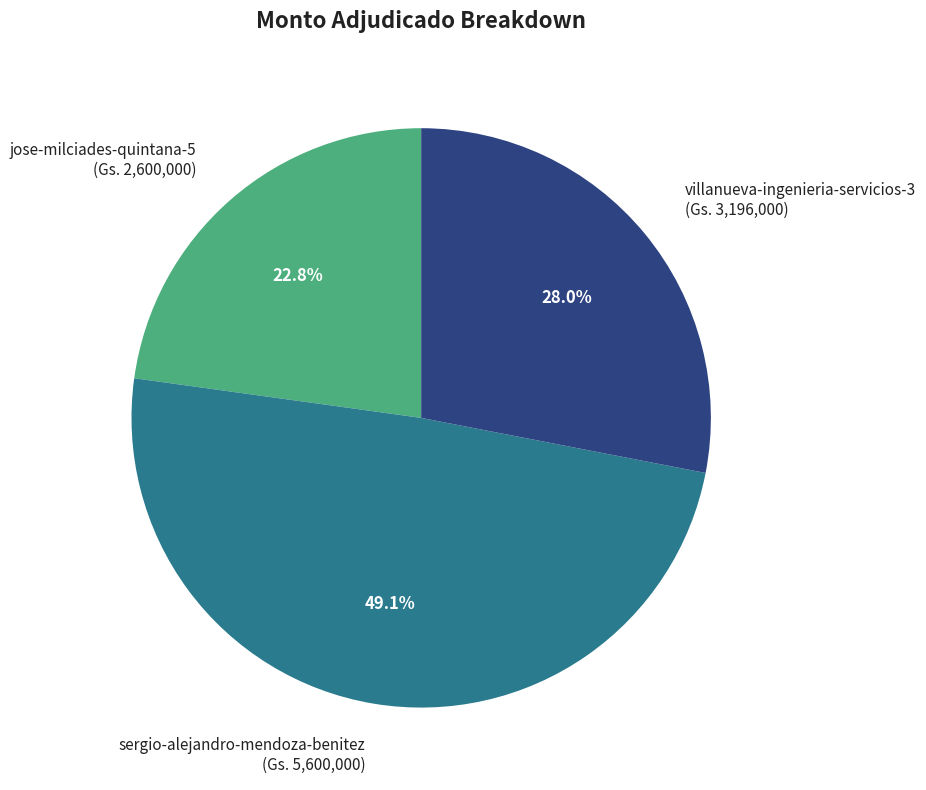

How many slices are in this pie chart?

3